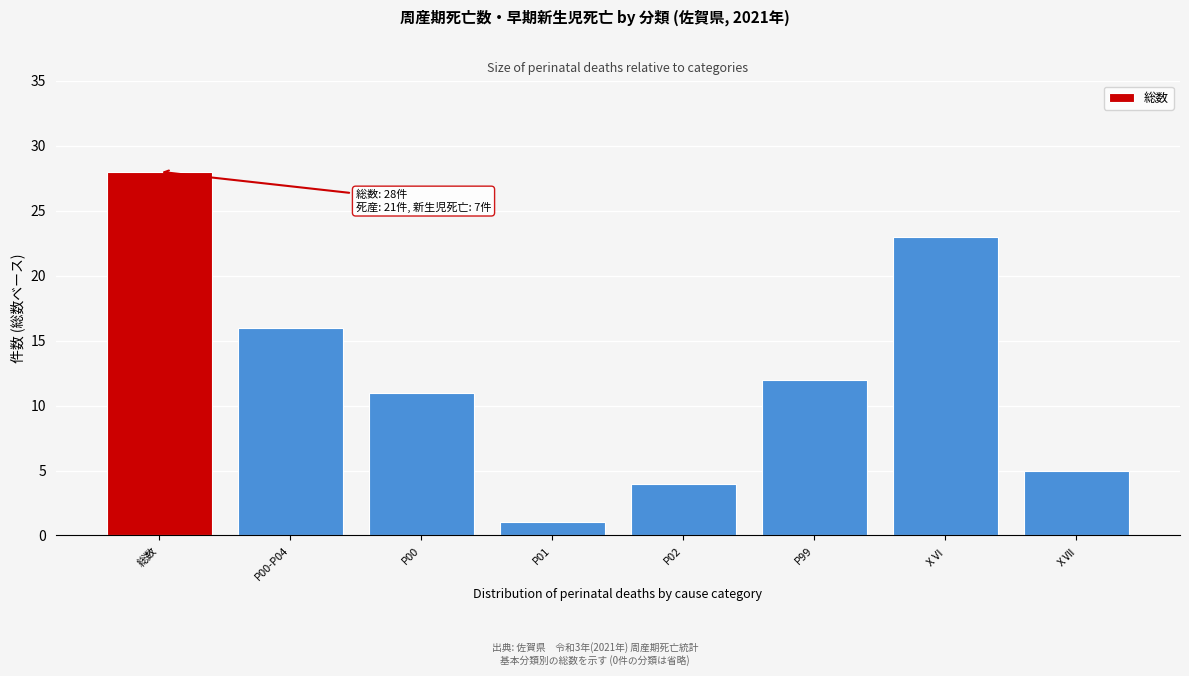

Reading left to right, extract all data points from this chart.

総数=28	P00-P04=16	P00=11	P01=1	P02=4	P99=12	ⅩⅥ=23	ⅩⅦ=5